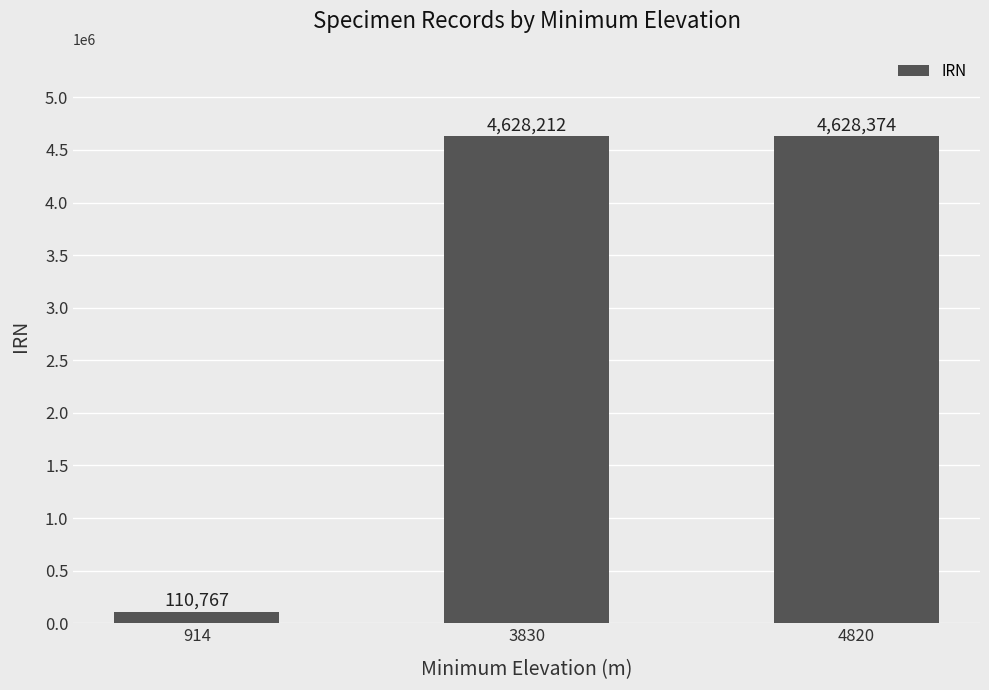

Between 4820 and 914, which is larger?

4820